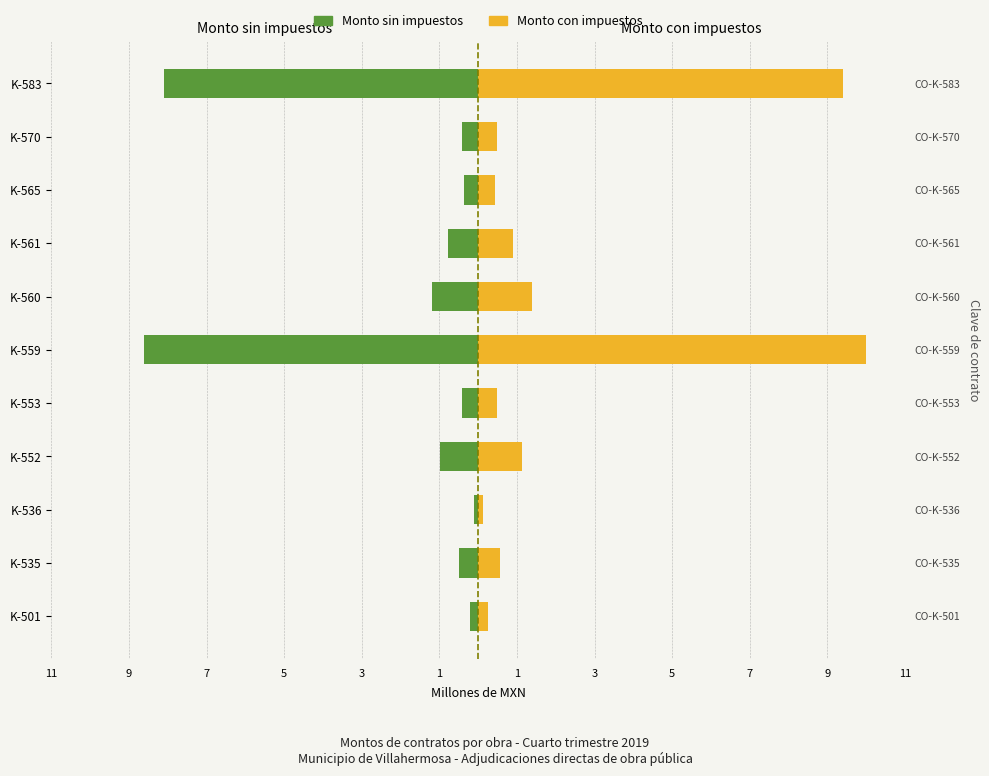

List the series in order of their peak value, lowest first.

Monto sin impuestos, Monto con impuestos